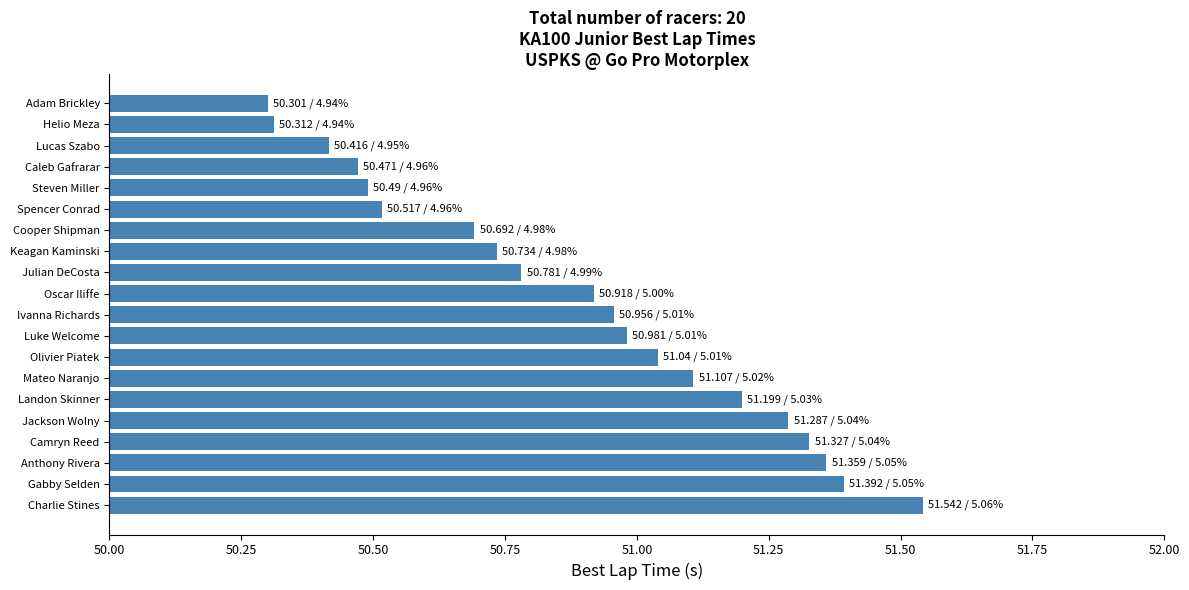

Is it true that the value at Lucas Szabo is 50.4?

True